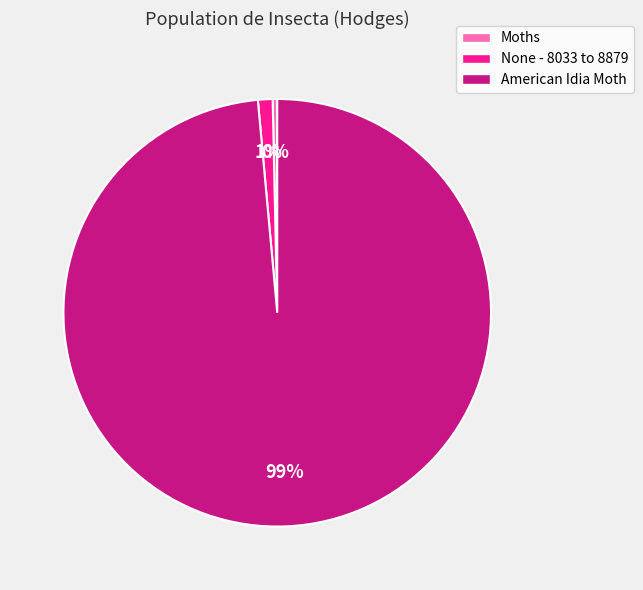

Is the sum of None - 8033 to 8879 and American Idia Moth greater than half?

Yes